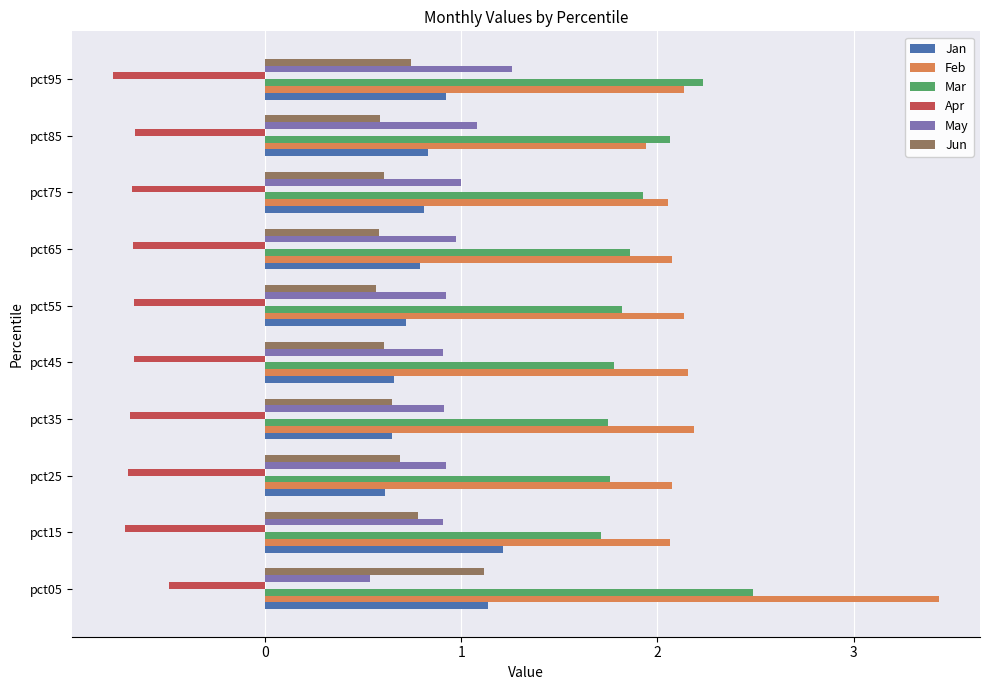

List the series in order of their peak value, highest first.

Feb, Mar, May, Jan, Jun, Apr